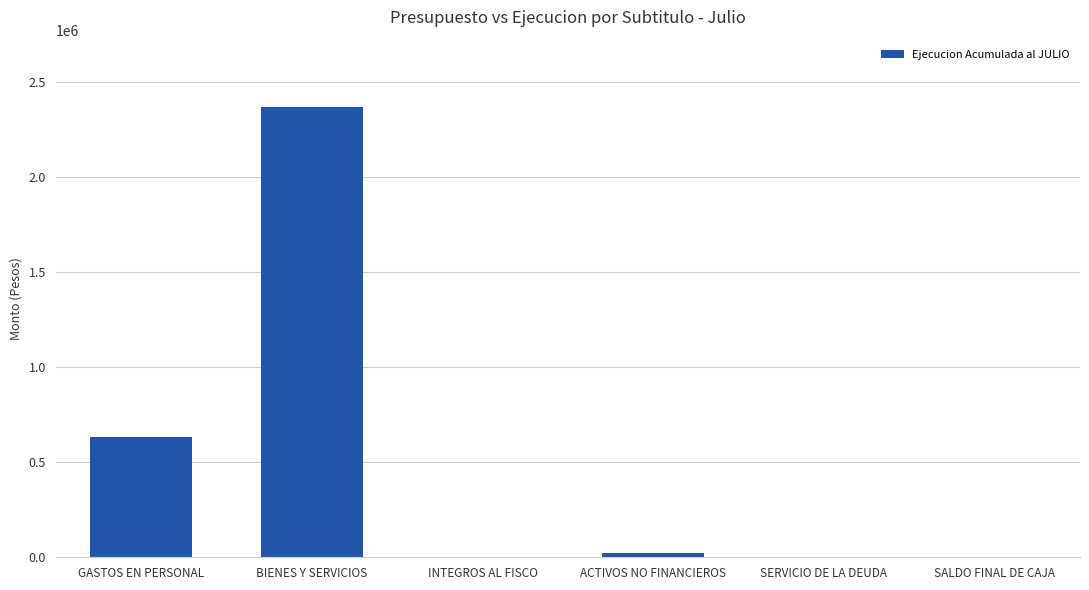

True or false: the data shows 1162272 at INTEGROS AL FISCO.

False